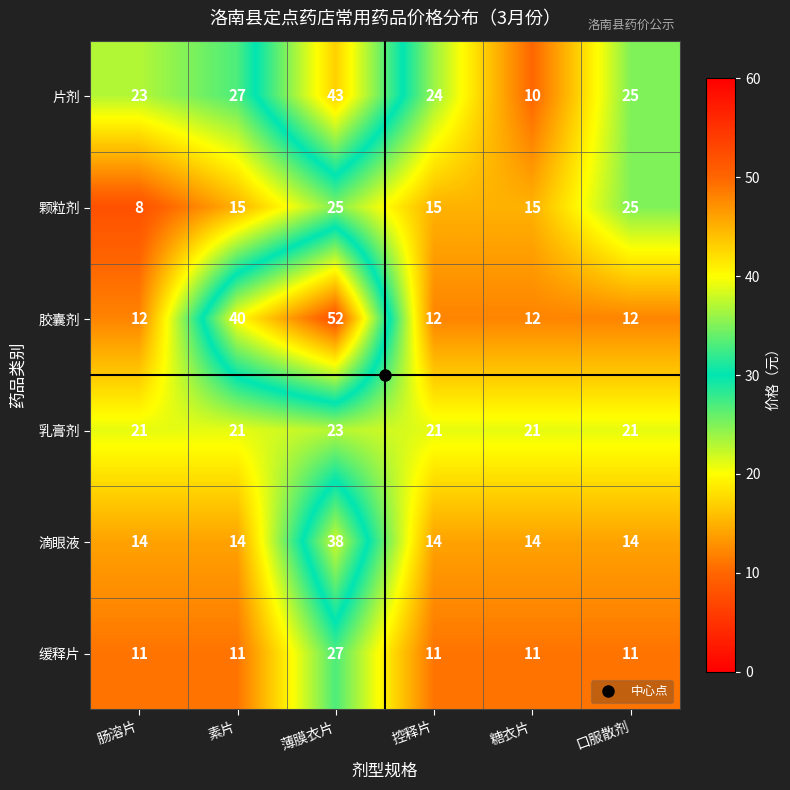

What is the spread (max minus min) of values at 糖衣片?

11